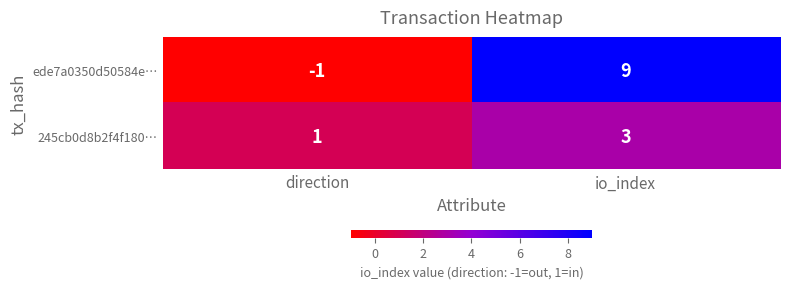

Between direction and io_index, which series saw the biggest shift?

ede7a0350d50584e…